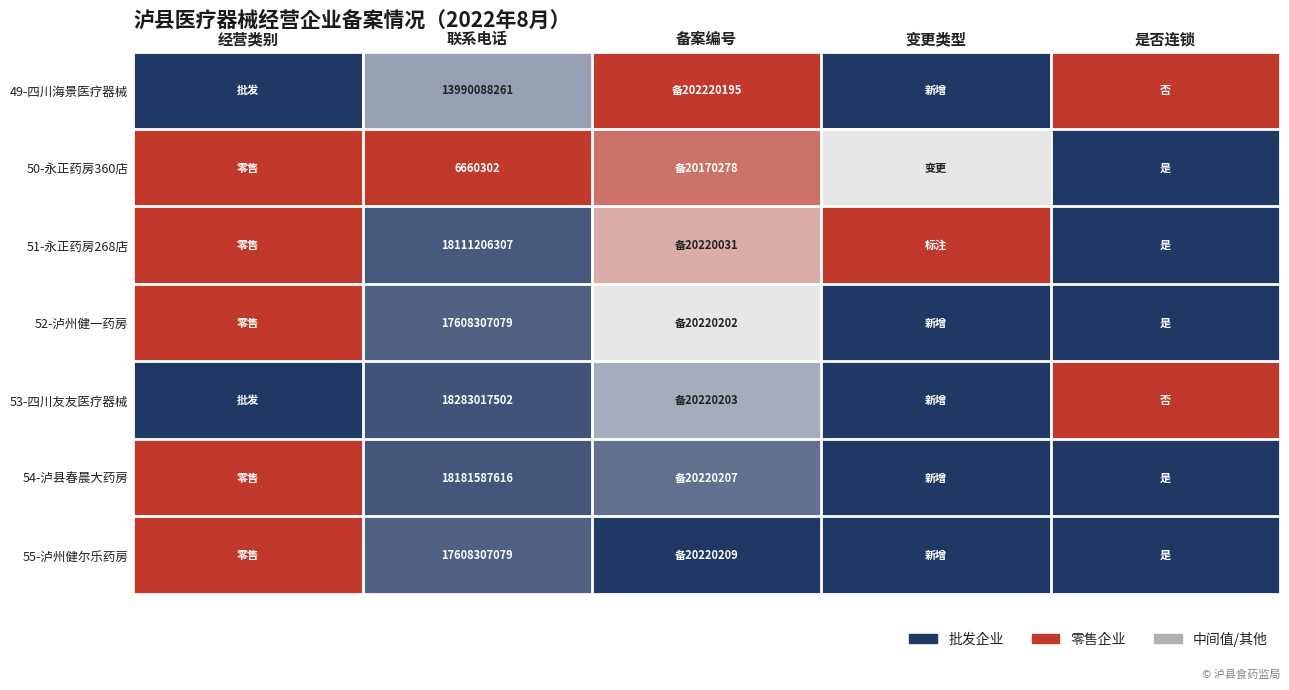

How many categories are shown in the chart?

5